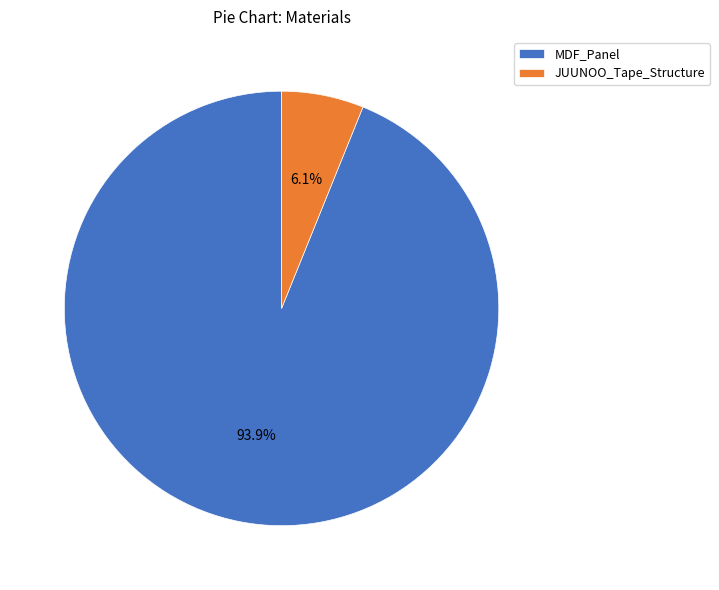

How many segments does this pie chart have?

2